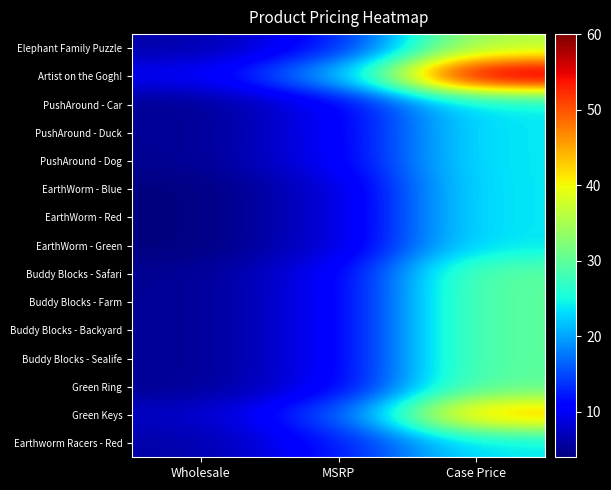

Reading left to right, what are all the values shown in this chart?

Elephant Family Puzzle: Wholesale=6.0	MSRP=12.0	Case Price=36.0
Artist on the Gogh!: Wholesale=10.0	MSRP=20.0	Case Price=60.0
PushAround - Car: Wholesale=5.0	MSRP=10.0	Case Price=24.0
PushAround - Duck: Wholesale=5.0	MSRP=10.0	Case Price=24.0
PushAround - Dog: Wholesale=5.0	MSRP=10.0	Case Price=24.0
EarthWorm - Blue: Wholesale=4.0	MSRP=8.0	Case Price=24.0
EarthWorm - Red: Wholesale=4.0	MSRP=8.0	Case Price=24.0
EarthWorm - Green: Wholesale=4.0	MSRP=8.0	Case Price=24.0
Buddy Blocks - Safari: Wholesale=5.0	MSRP=10.0	Case Price=30.0
Buddy Blocks - Farm: Wholesale=5.0	MSRP=10.0	Case Price=30.0
Buddy Blocks - Backyard: Wholesale=5.0	MSRP=10.0	Case Price=30.0
Buddy Blocks - Sealife: Wholesale=5.0	MSRP=10.0	Case Price=30.0
Green Ring: Wholesale=5.0	MSRP=10.0	Case Price=30.0
Green Keys: Wholesale=7.5	MSRP=15.0	Case Price=45.0
Earthworm Racers - Red: Wholesale=6.0	MSRP=12.0	Case Price=24.0